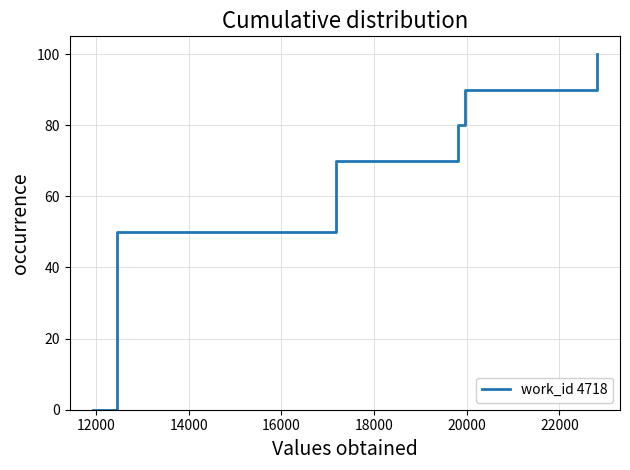

What is the difference between the maximum and minimum values?

100